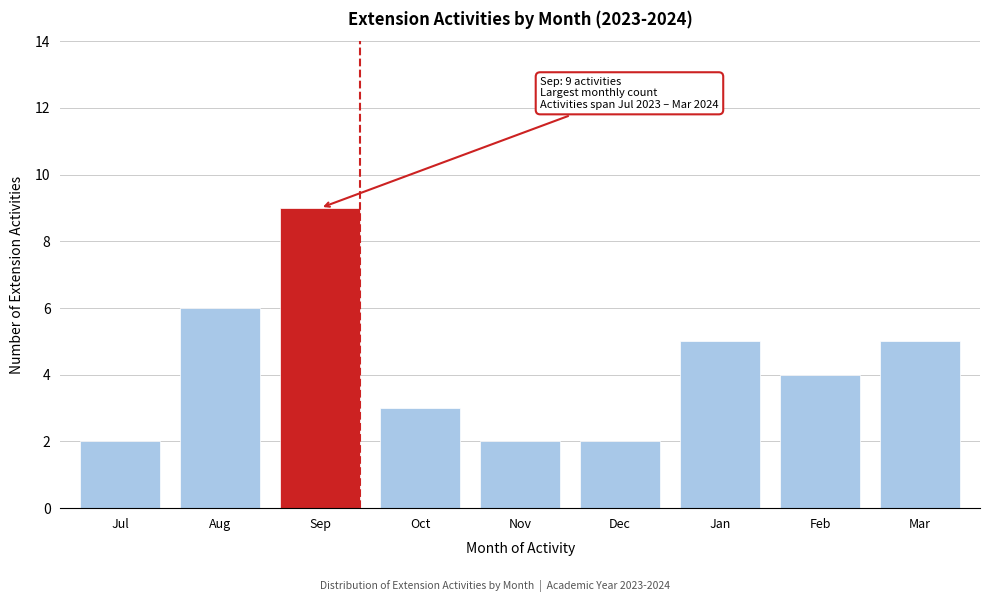

Reading right to left, what are all the values shown in this chart?

Mar=5	Feb=4	Jan=5	Dec=2	Nov=2	Oct=3	Sep=9	Aug=6	Jul=2